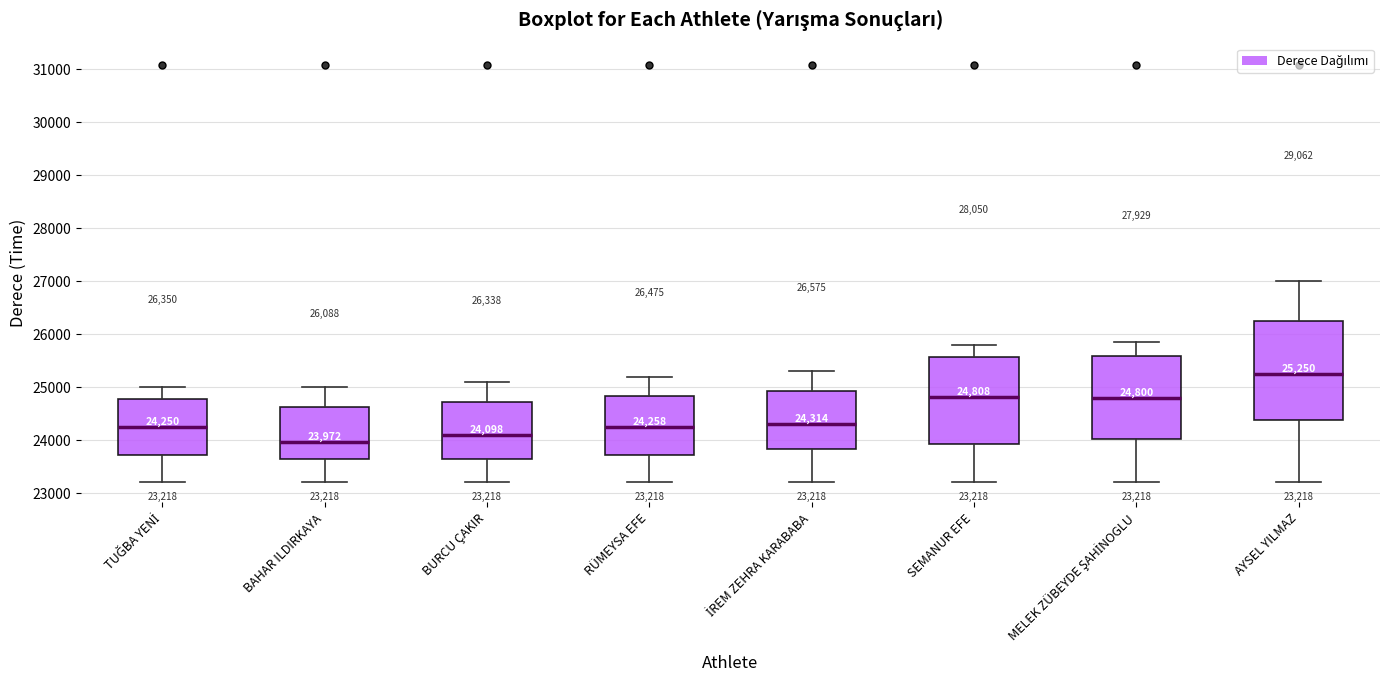

Which box's median line is the lowest?

BAHAR ILDIRKAYA